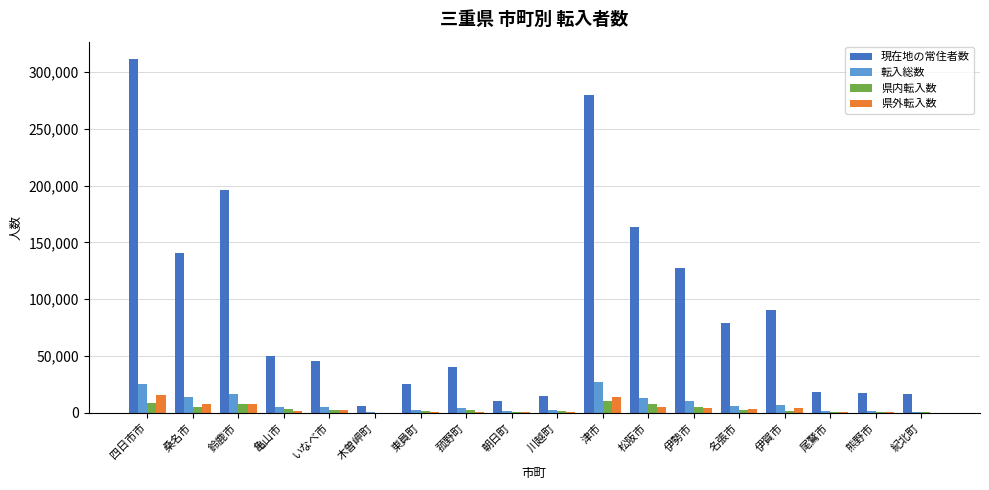

What is the sum of the 現在地の常住者数 values at 菰野町 and 紀北町?

56548